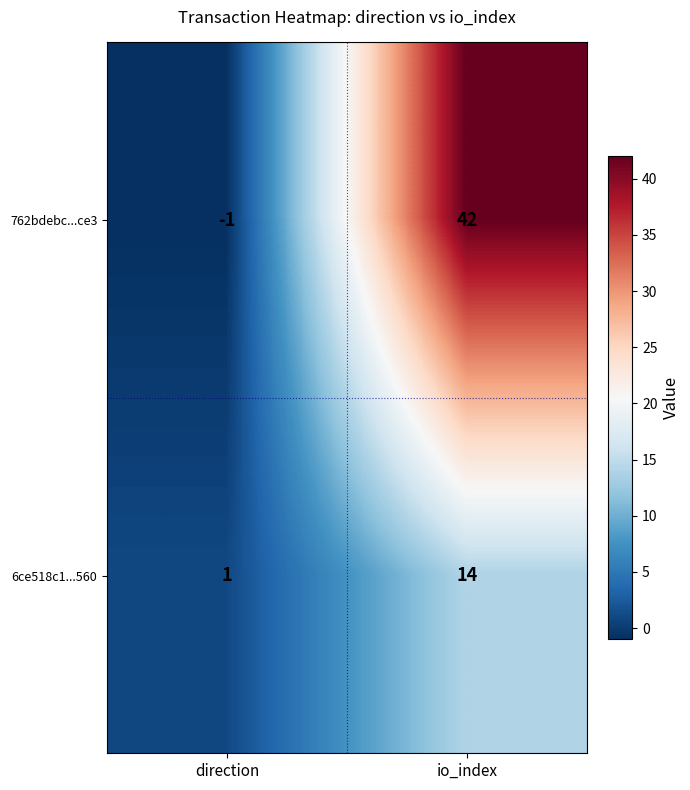

What is the spread (max minus min) of values at direction?

2